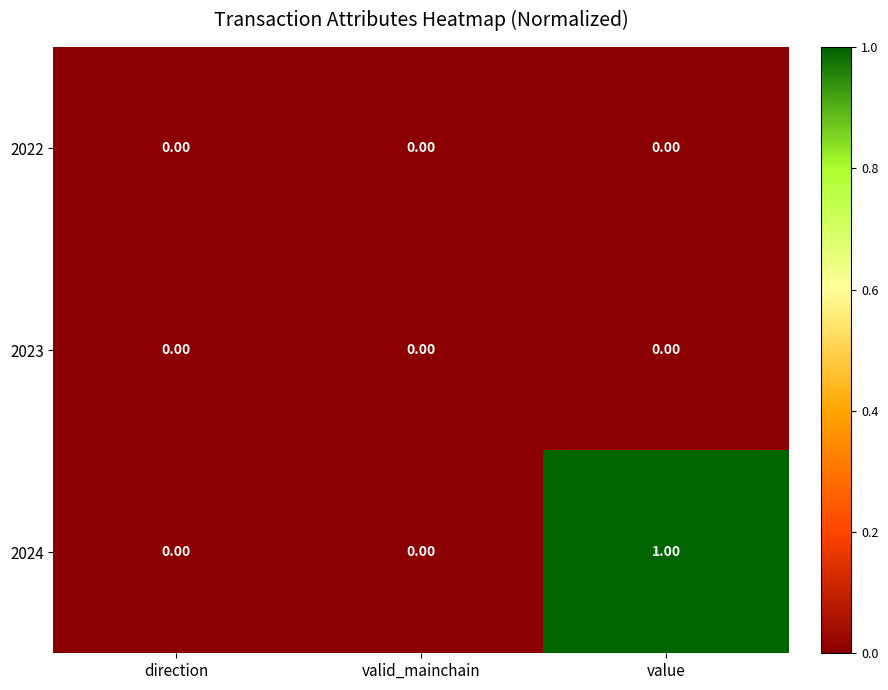

Which series changed the most between direction and value?

2024